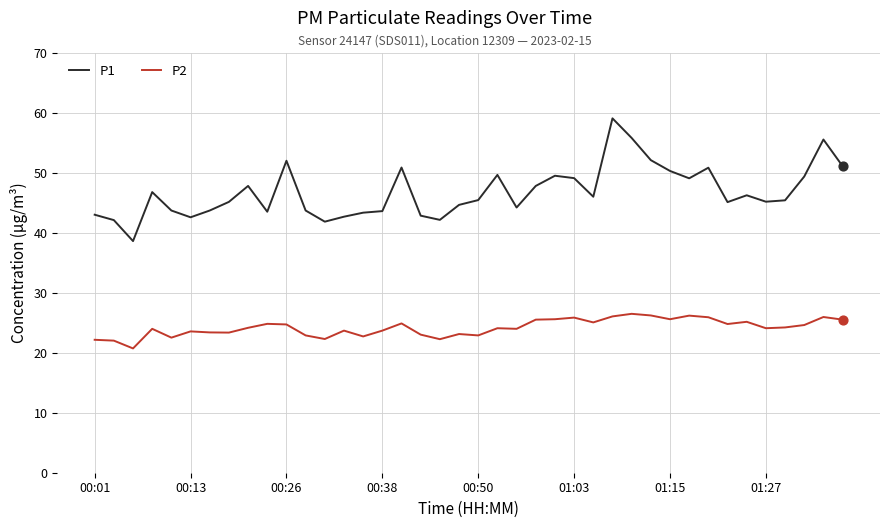

Which series has the largest total across all categories?

P1